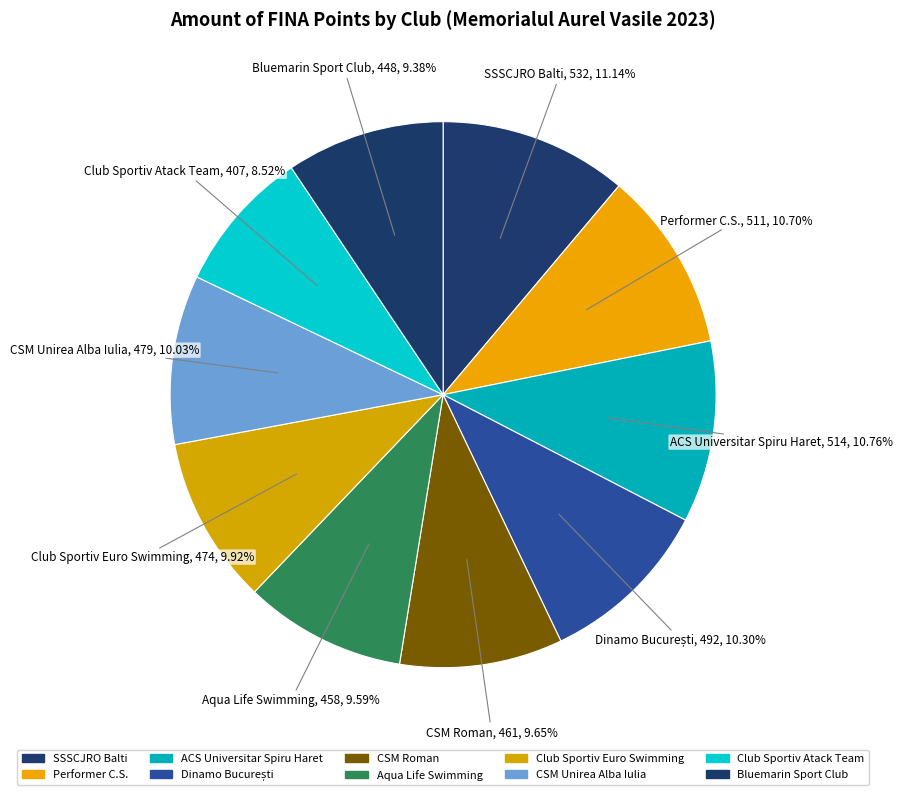

To the nearest percent, what percentage of the pie is Club Sportiv Euro Swimming?

10%